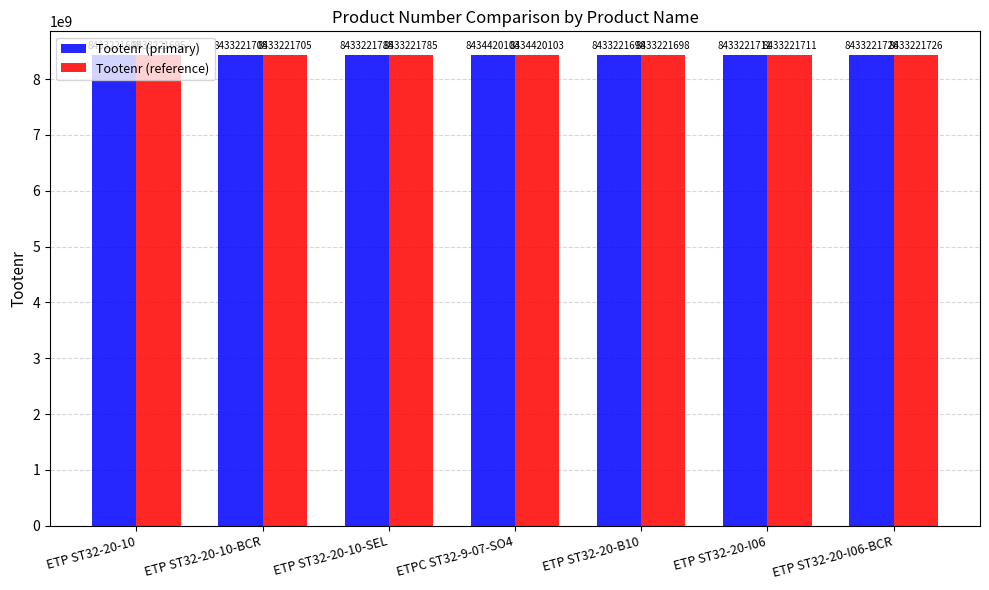

How many categories are shown in the chart?

7